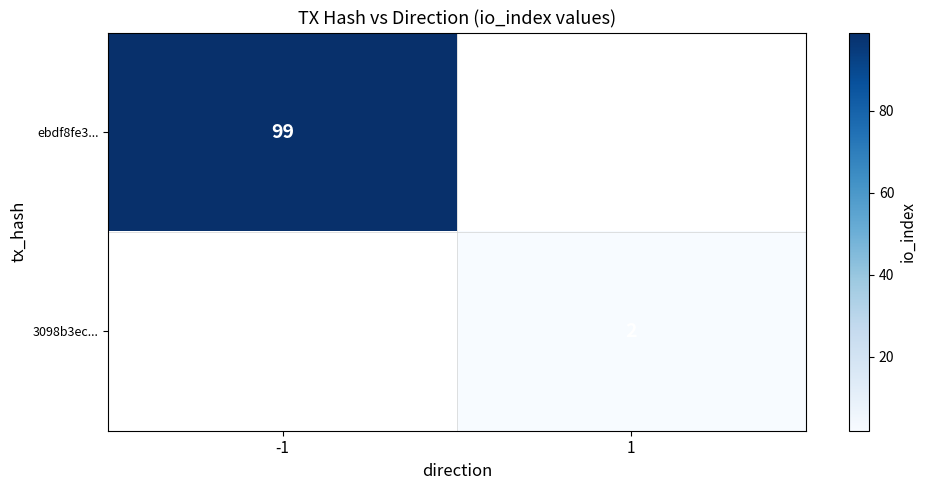

True or false: 3098b3ec... has a value of 3 at 1.

False